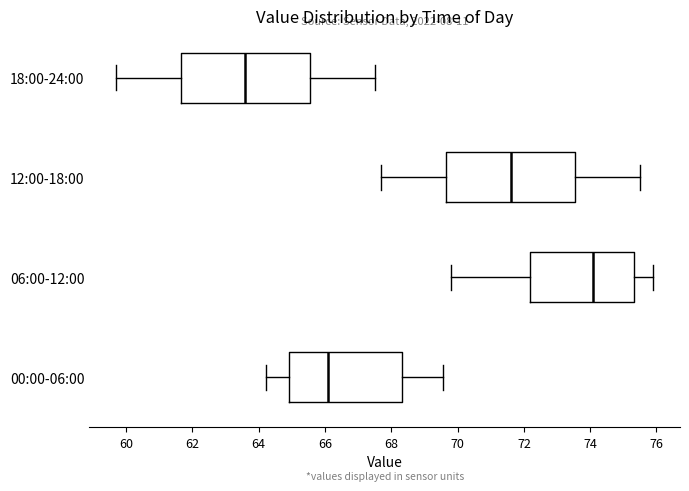

Reading bottom to top, read every box against the x-axis: the position of its median line, the range the box covers, and the ends of its whiskers. The values are not printed on the chart, so give them approximately, as read against the axis.

00:00-06:00: median 66.0, box 65.0 to 68.4, whiskers 64.2 to 69.6
06:00-12:00: median 74.2, box 72.2 to 75.4, whiskers 69.8 to 76.0
12:00-18:00: median 71.6, box 69.6 to 73.6, whiskers 67.8 to 75.6
18:00-24:00: median 63.6, box 61.6 to 65.6, whiskers 59.8 to 67.6